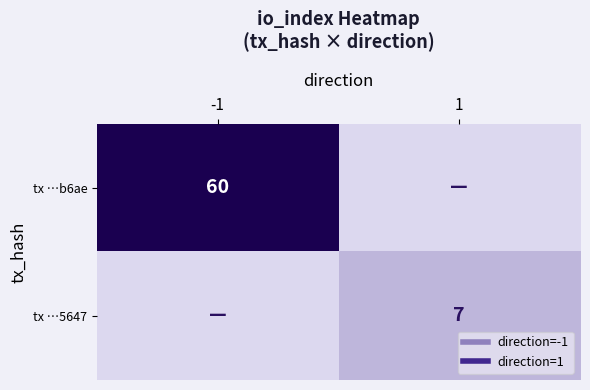

The value of tx …b6ae at -1 is 91. True or false?

False